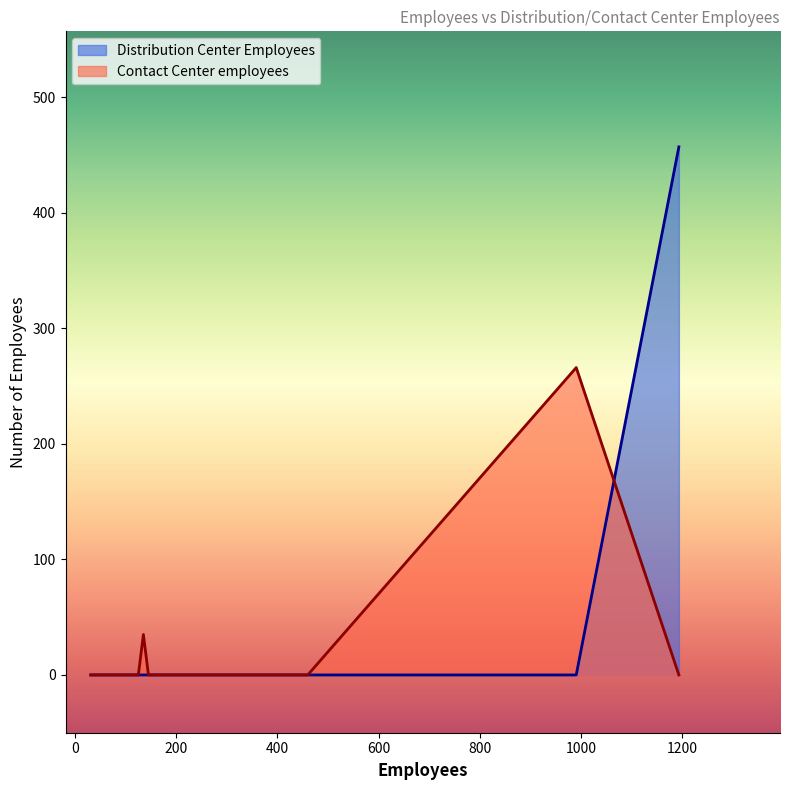

Which has a higher value, 43 or 125?

43